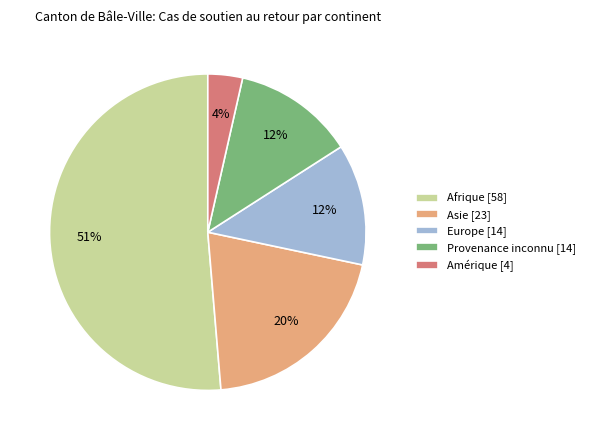

Is it true that Asie [23] is 20% of the pie?

True